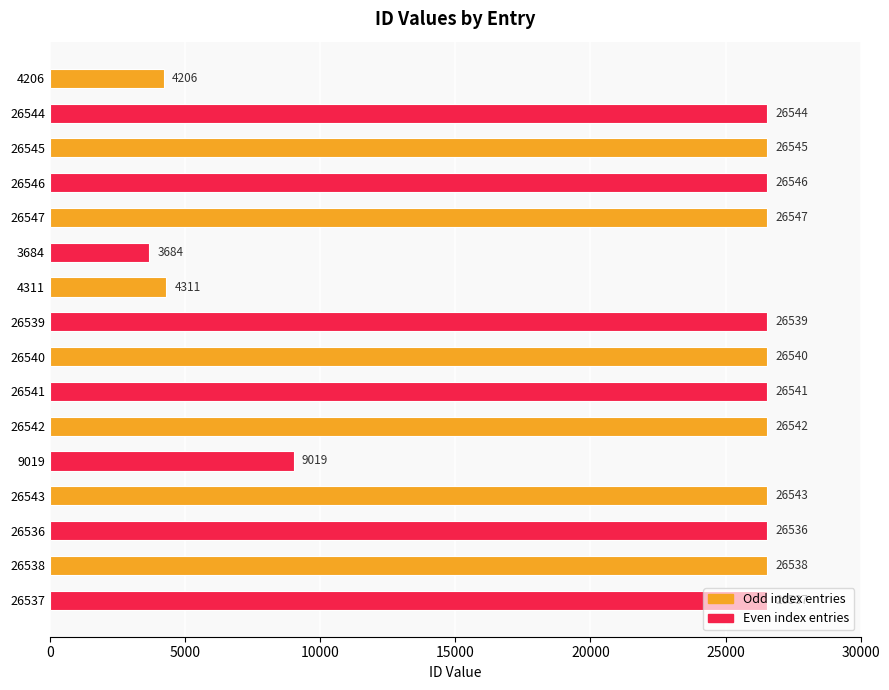

List the labels in order of value, largest first.

26547, 26546, 26545, 26544, 26543, 26542, 26541, 26540, 26539, 26538, 26537, 26536, 9019, 4311, 4206, 3684